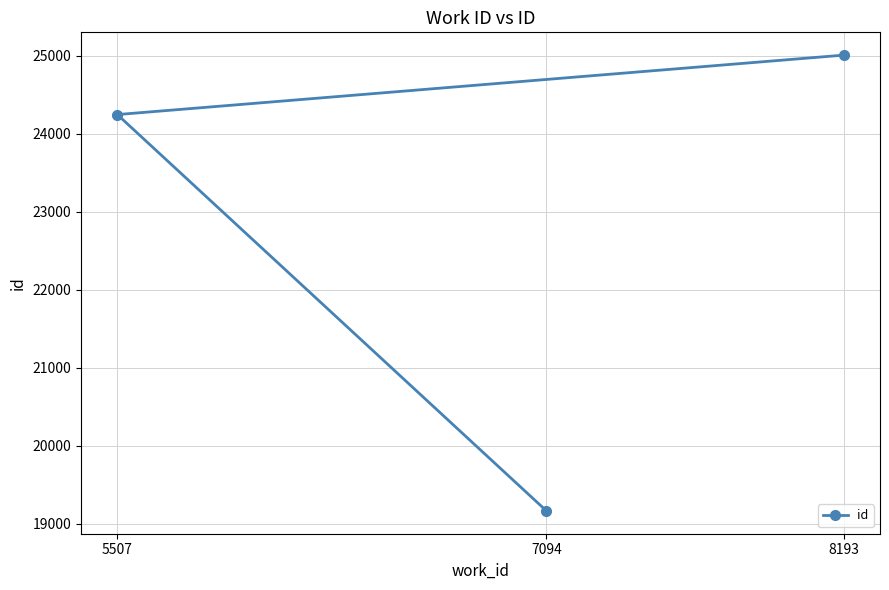

Reading left to right, transcribe all the data shown in this chart.

5507=24244	7094=19163	8193=25006